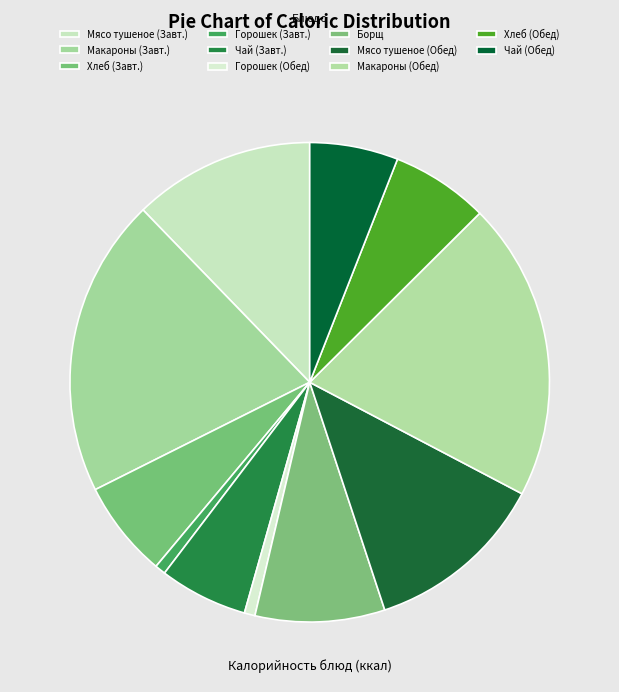

To the nearest percent, what is the difference between the largest and smallest slice percentages?

19%